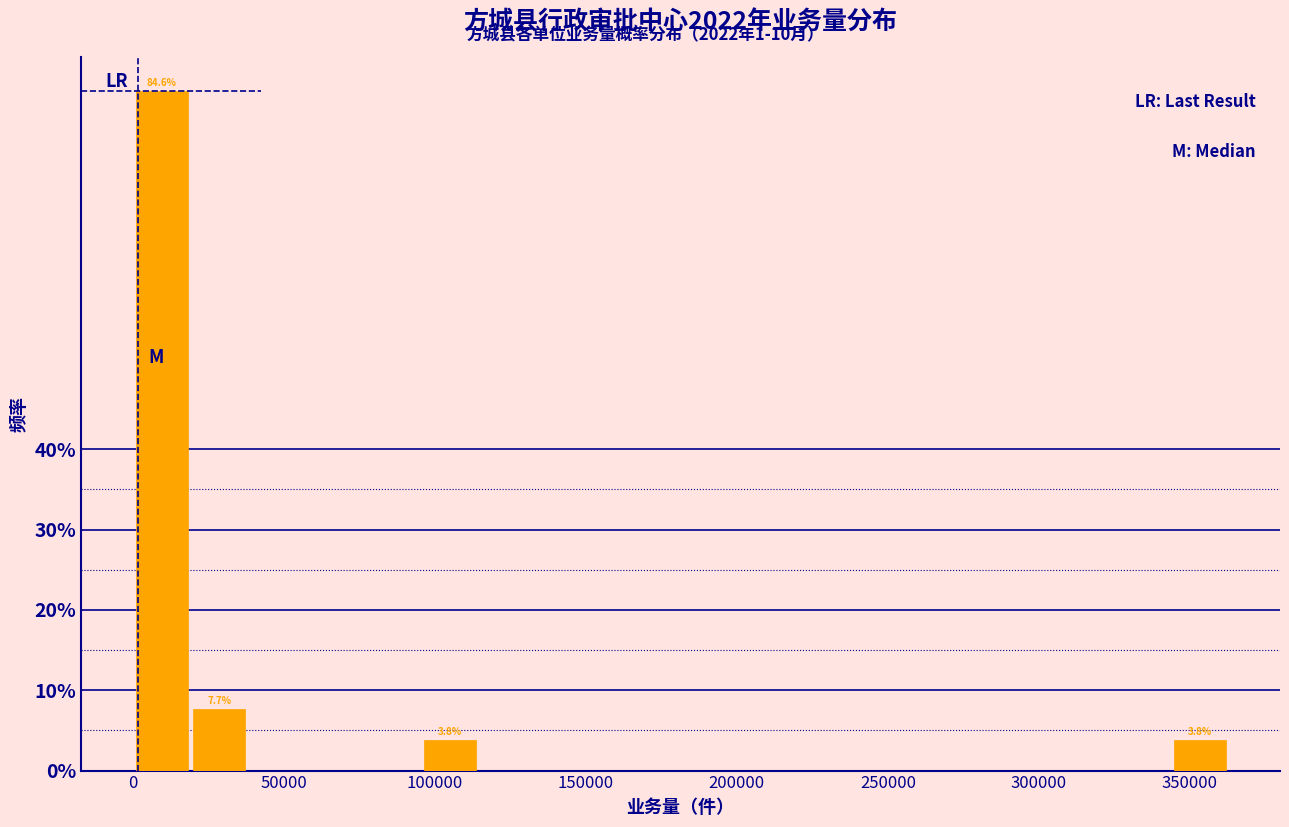

Around what value on the x-axis is the tallest bar? Give the approximate position of its centre, as read against the axis.

10000